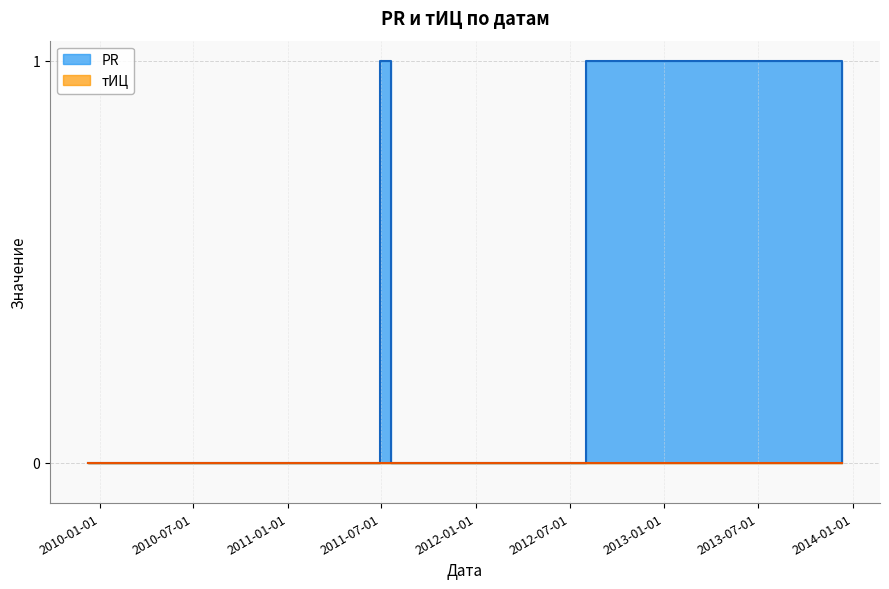

Does the chart display data point markers on the line(s)?

No